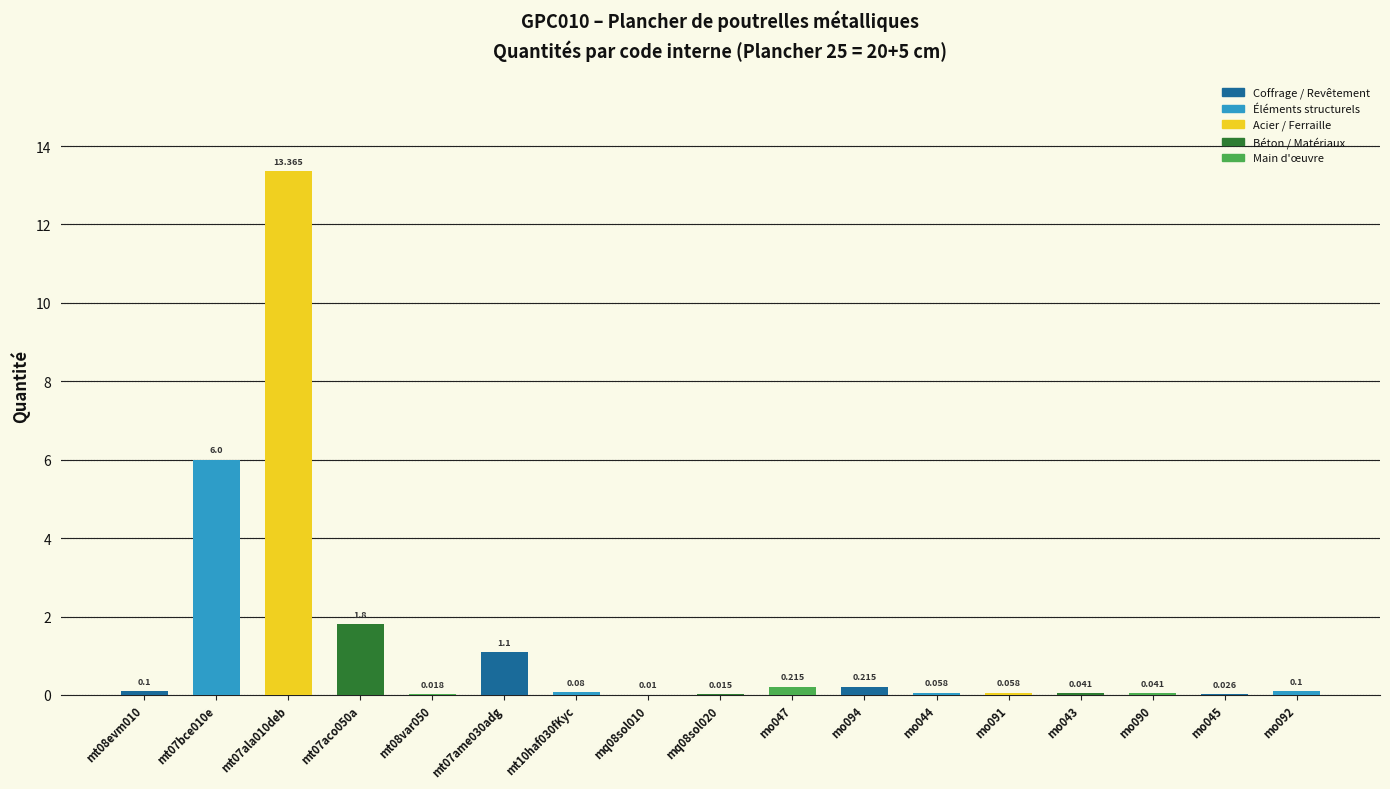

What is the label of the 10th bar from the right?

mq08sol010